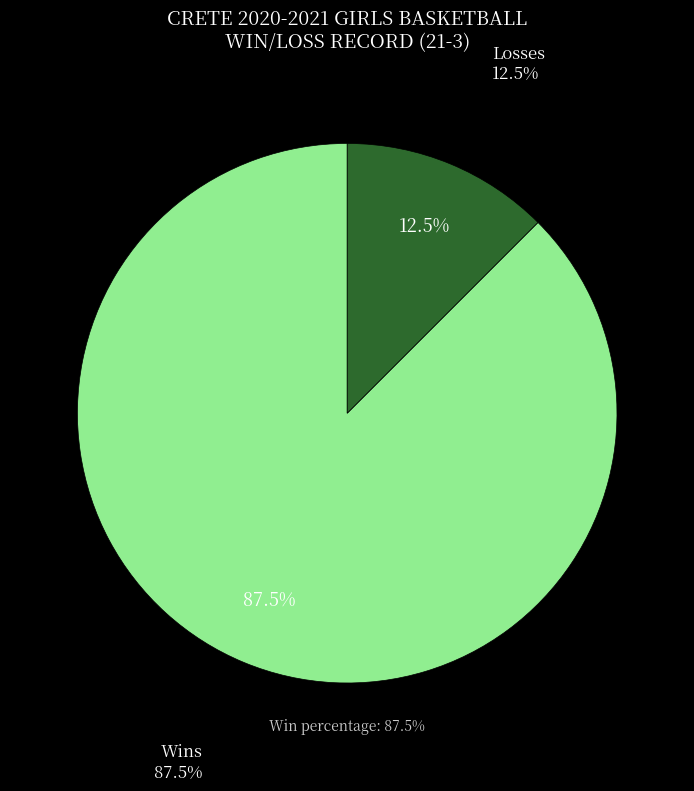

The L slice represents 6% of the pie. True or false?

False